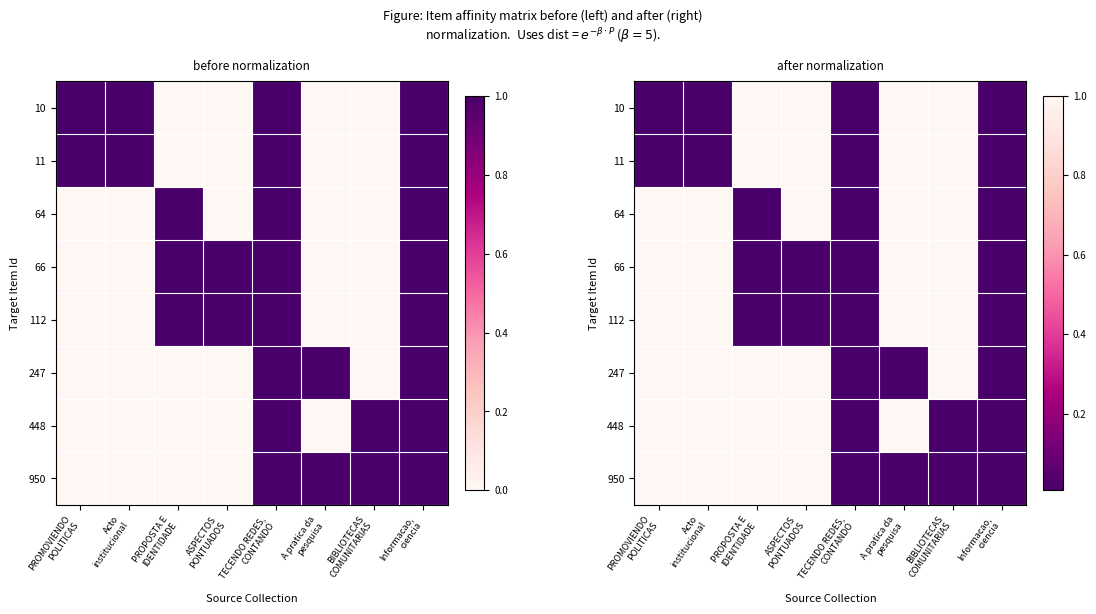

Is the value of 10 at Acto institucional greater than the value of 11 at PROPOSTA E IDENTIDADE?

No